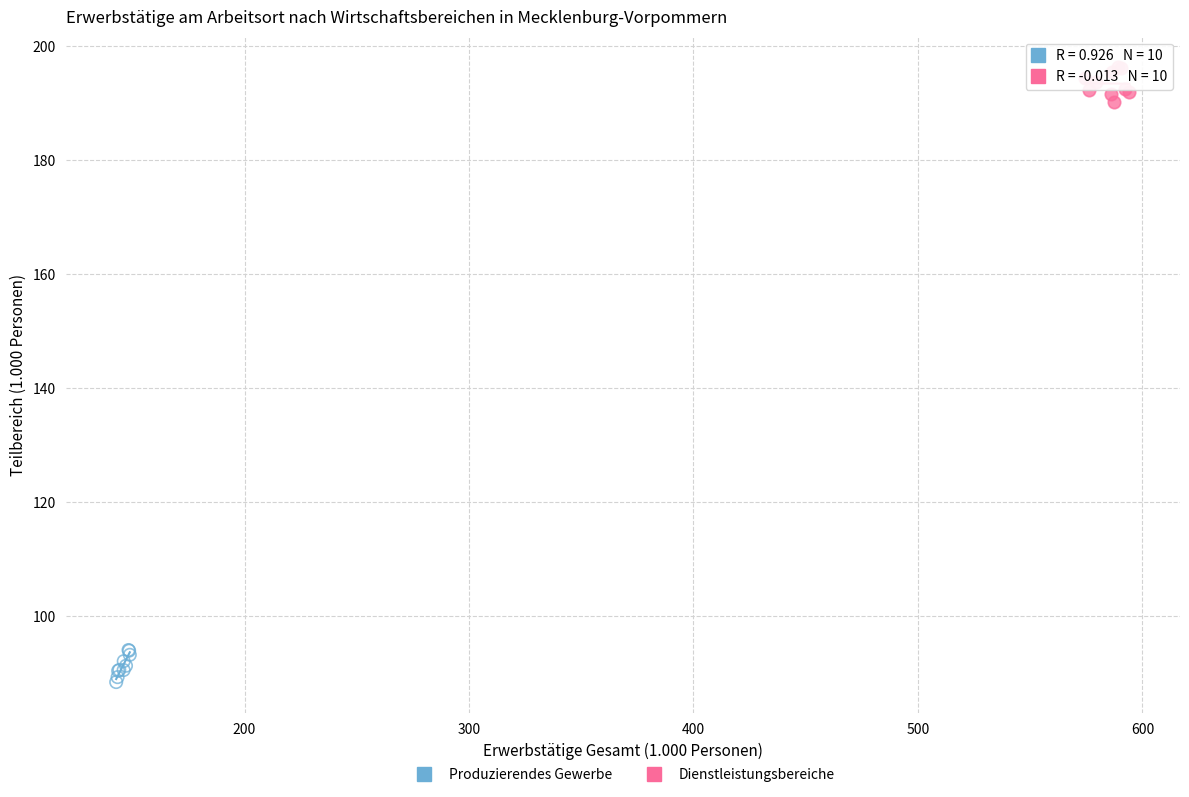

Which series reaches the minimum Y coordinate?

Produzierendes Gewerbe